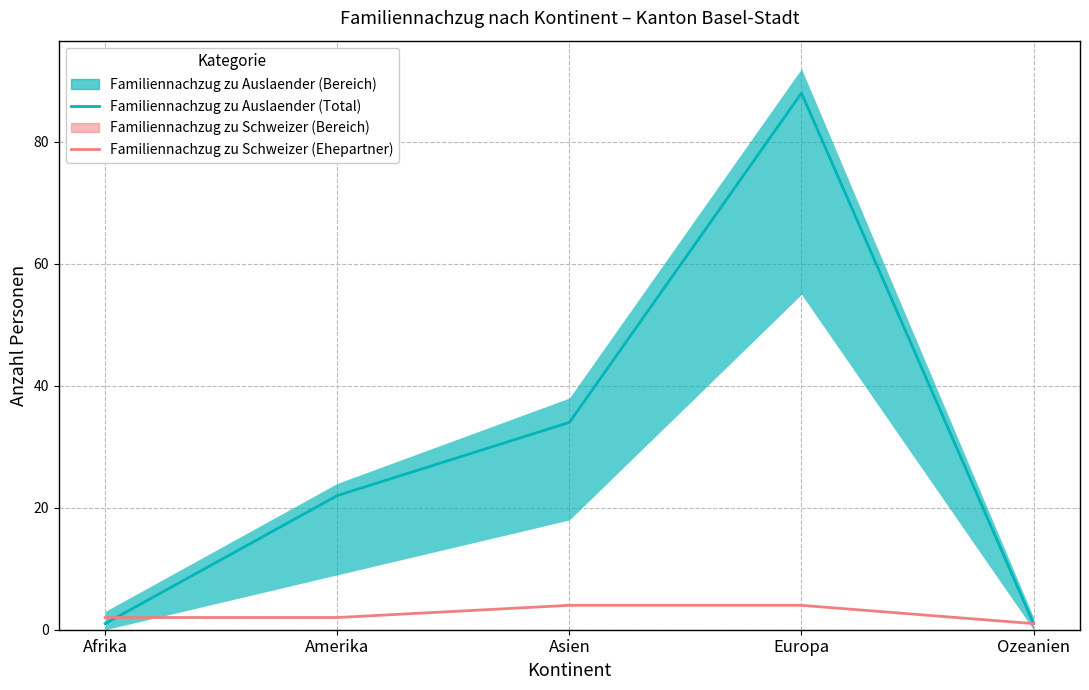

What is the maximum value for Familiennachzug zu Schweizer (Ehepartner)?

4